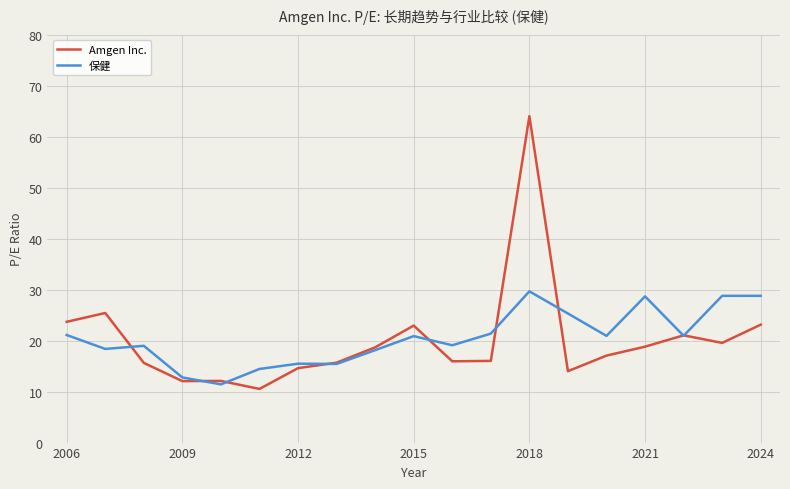

Which series has the widest spread of values?

Amgen Inc.